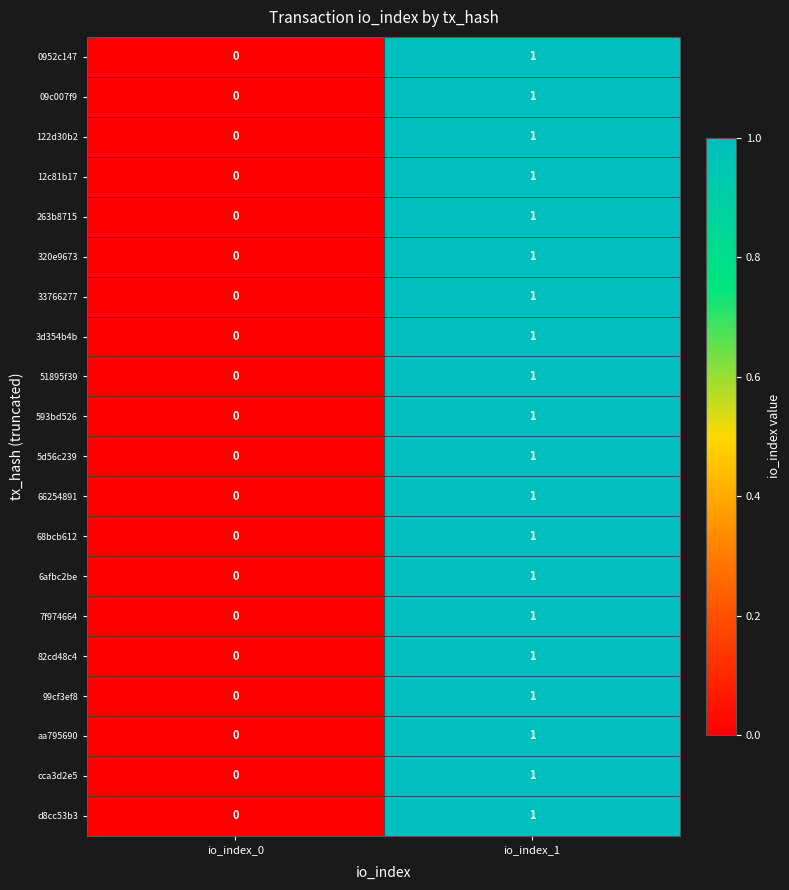

How many positive values does the cca3d2e5 series have?

1